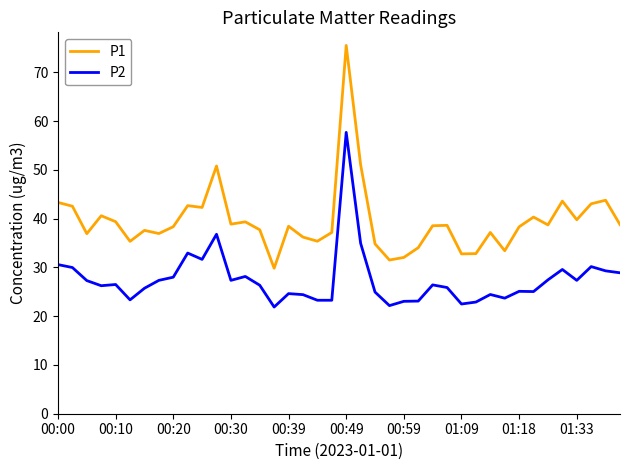

Which series has the largest total across all categories?

P1